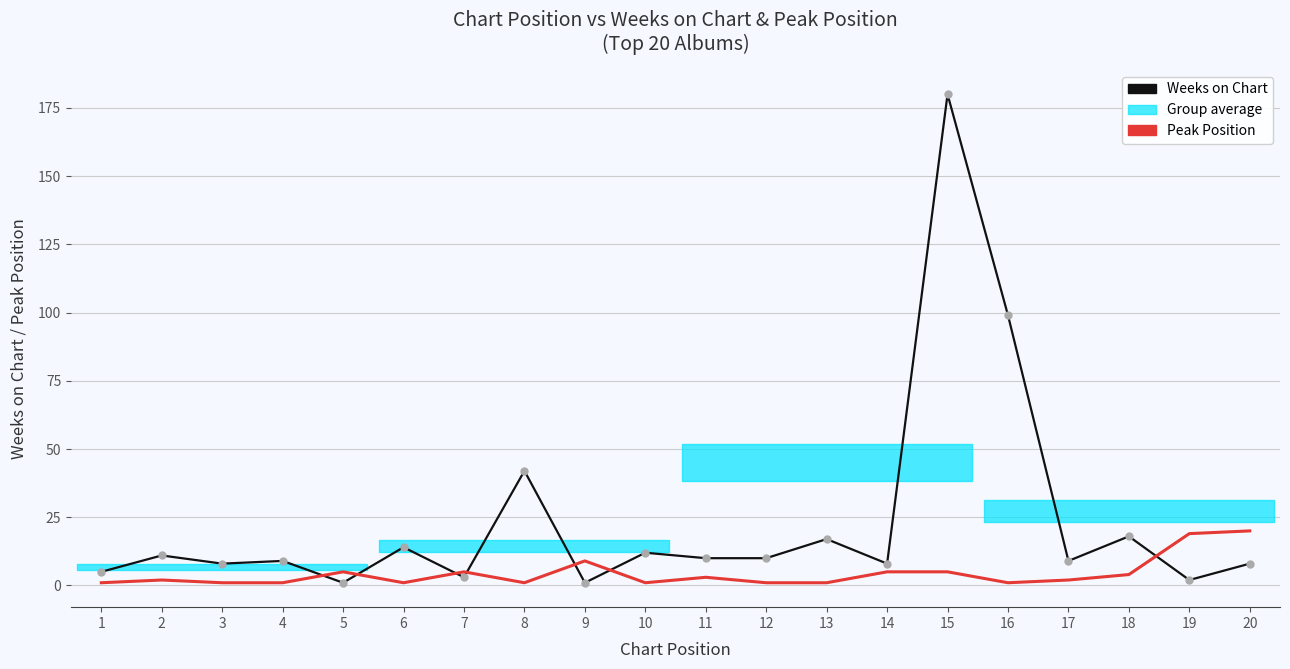

What is the spread (max minus min) of values at 13?

16